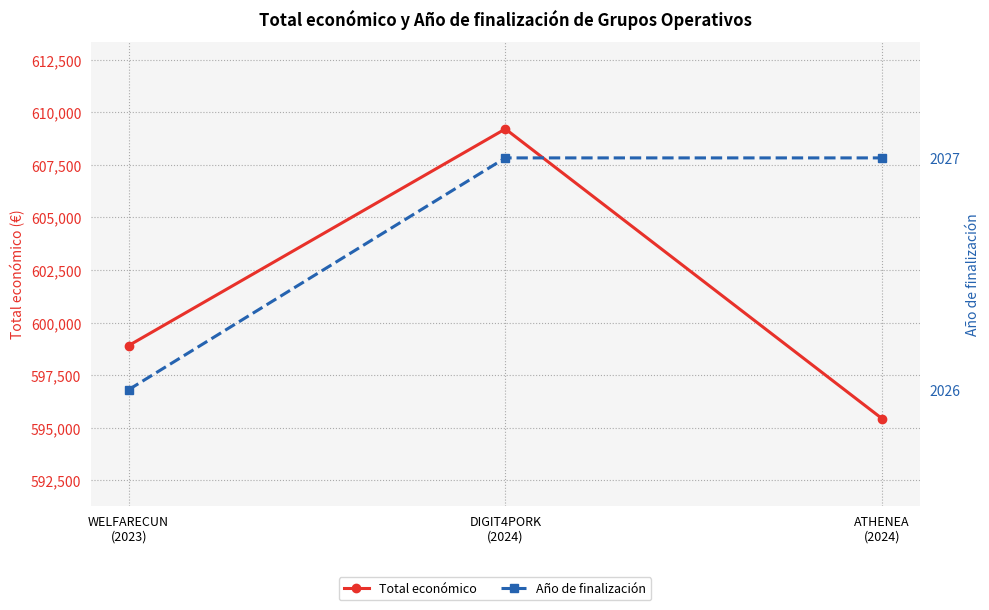

What is the difference between the highest and lowest values at ATHENEA
(2024)?

593409